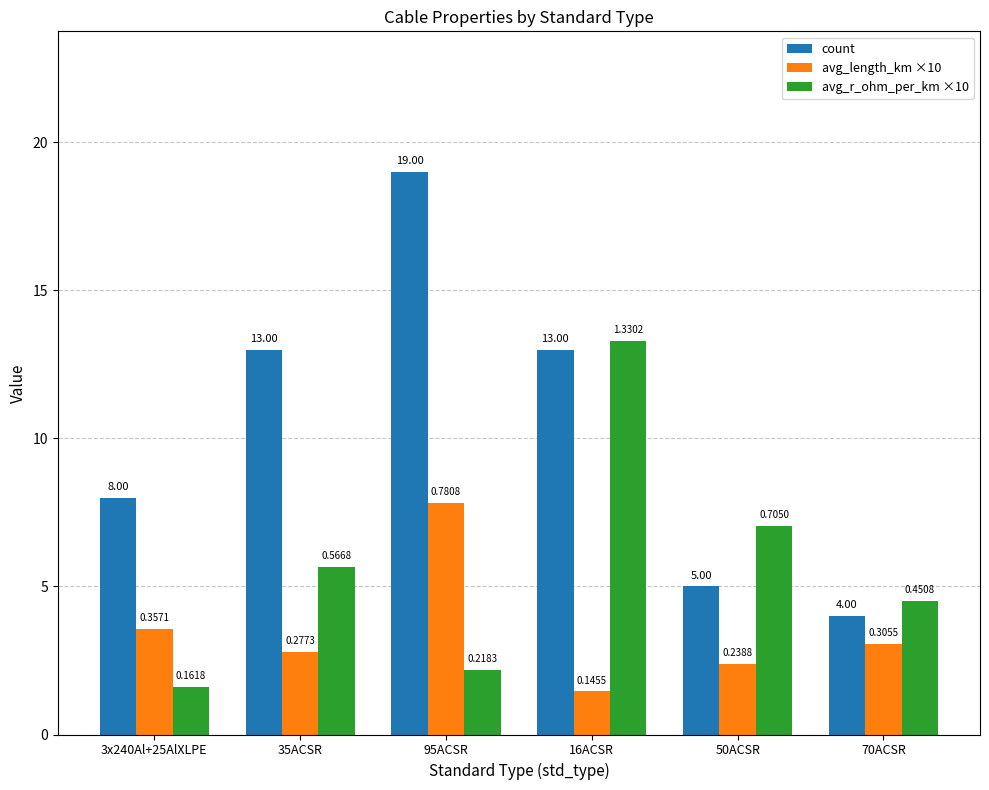

What position from the left is 70ACSR?

6